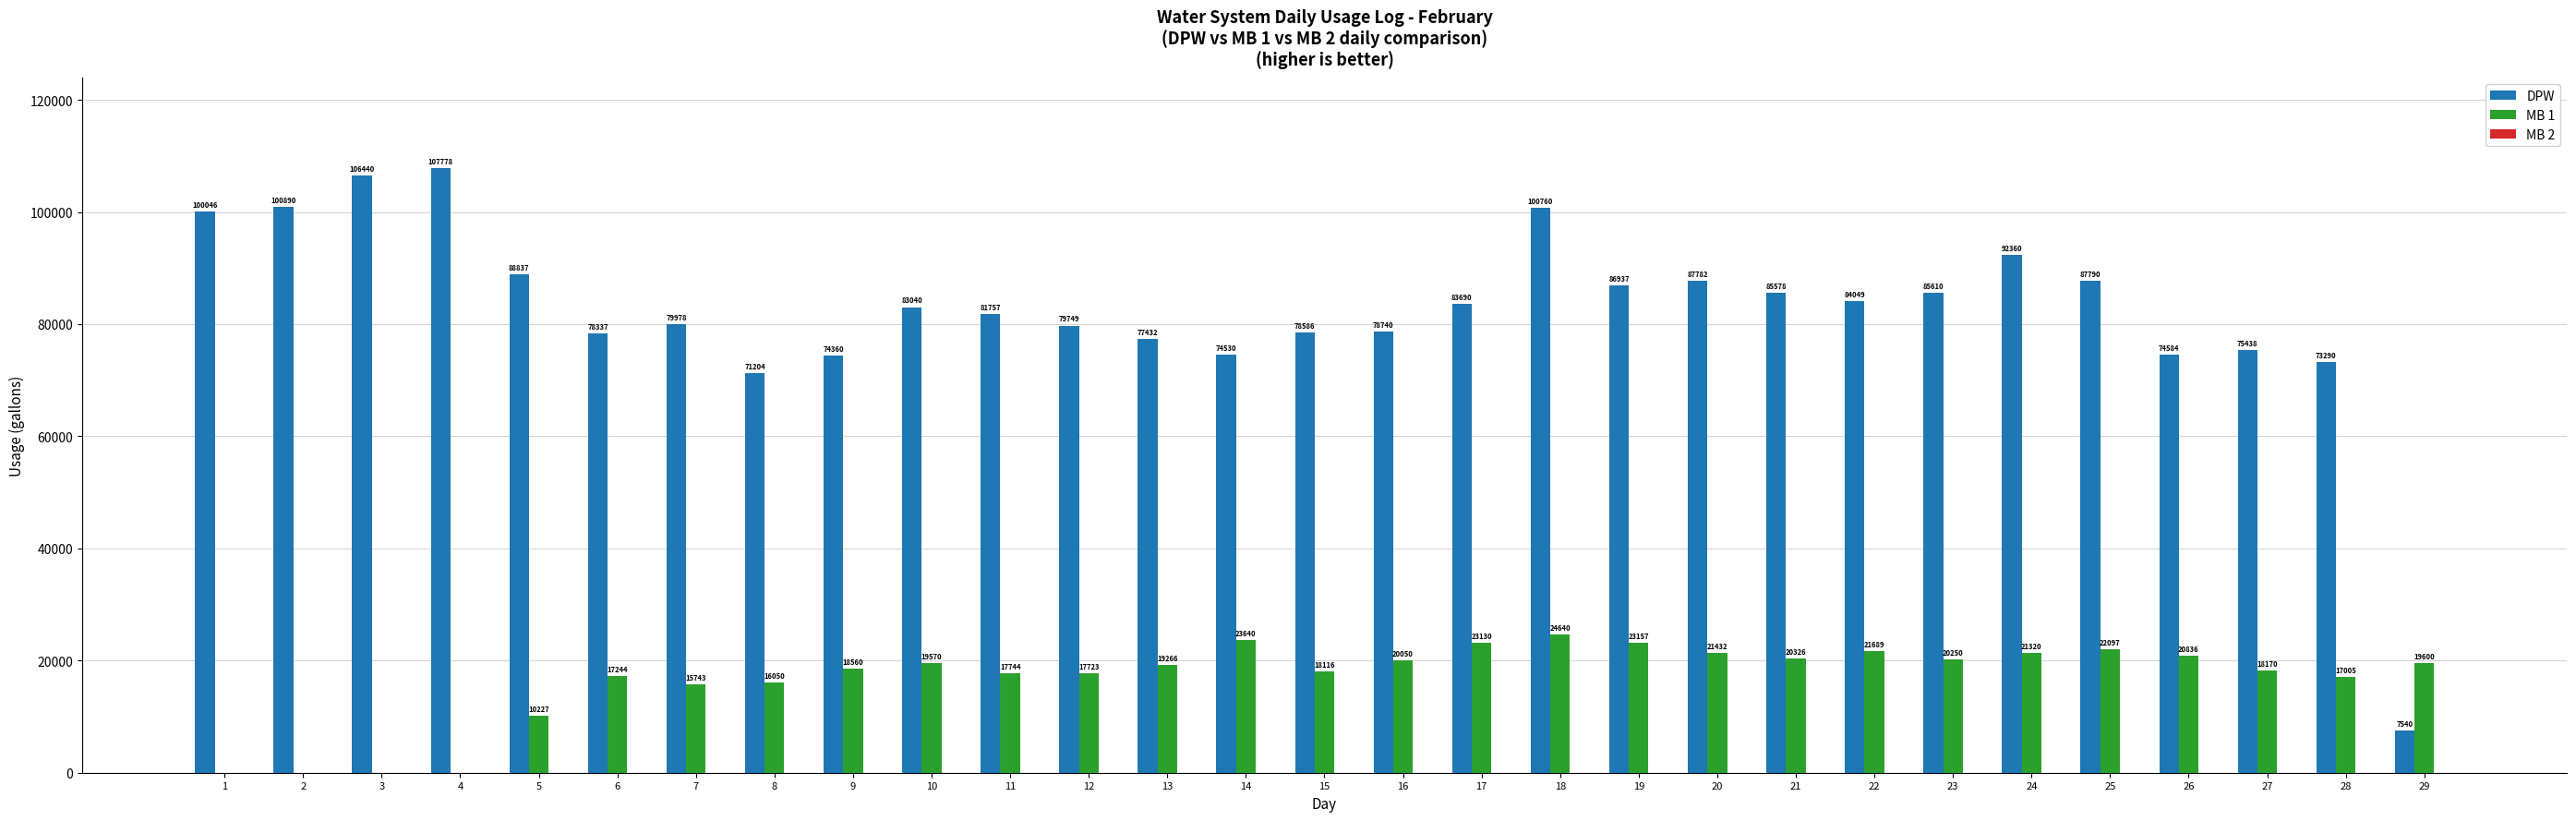

What is the greatest value displayed?

107778